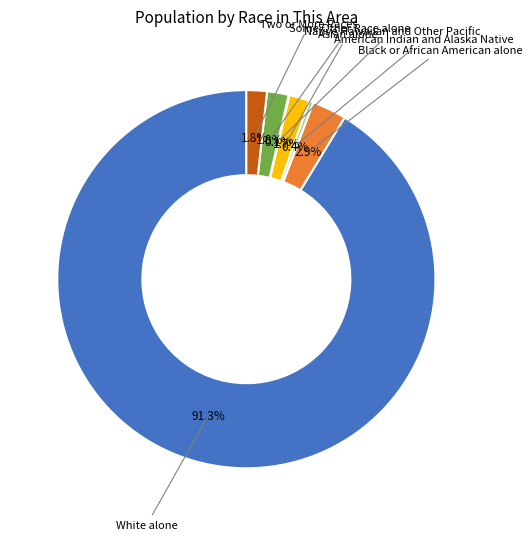

To the nearest percent, what is the difference between the largest and smallest slice percentages?

91%